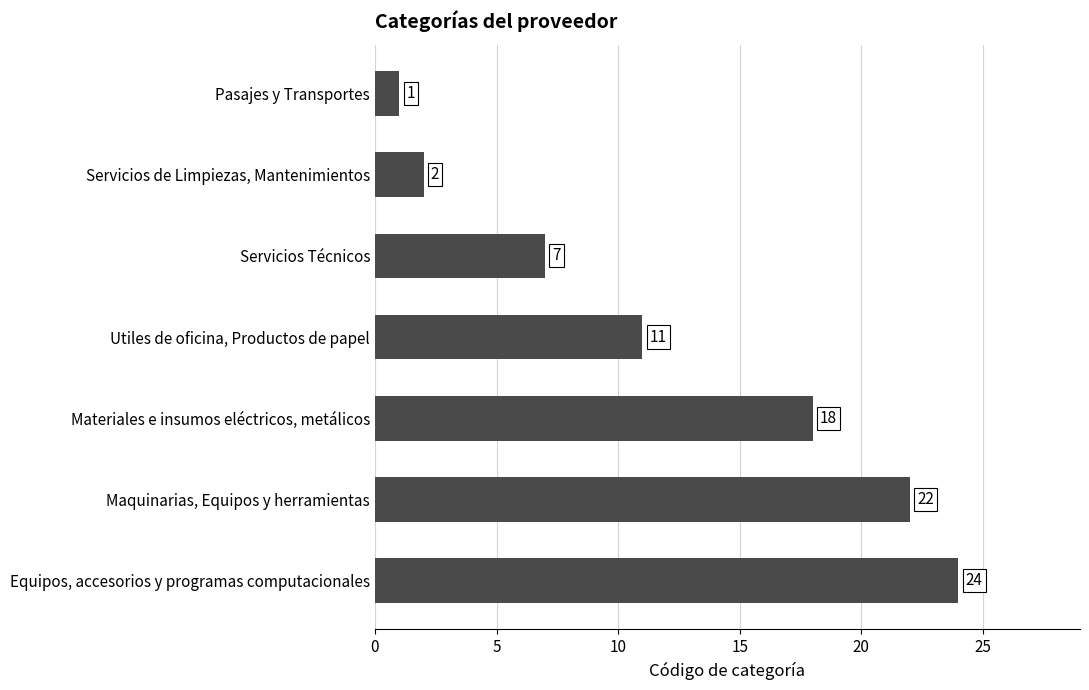

Reading bottom to top, extract all data points from this chart.

24	22	18	11	7	2	1